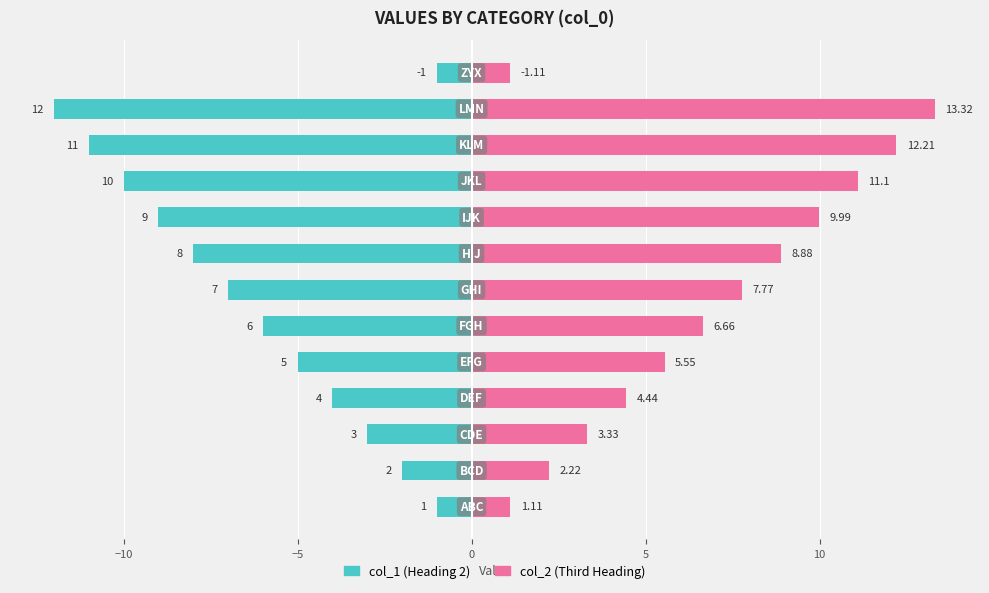

How many groups of bars are there?

13